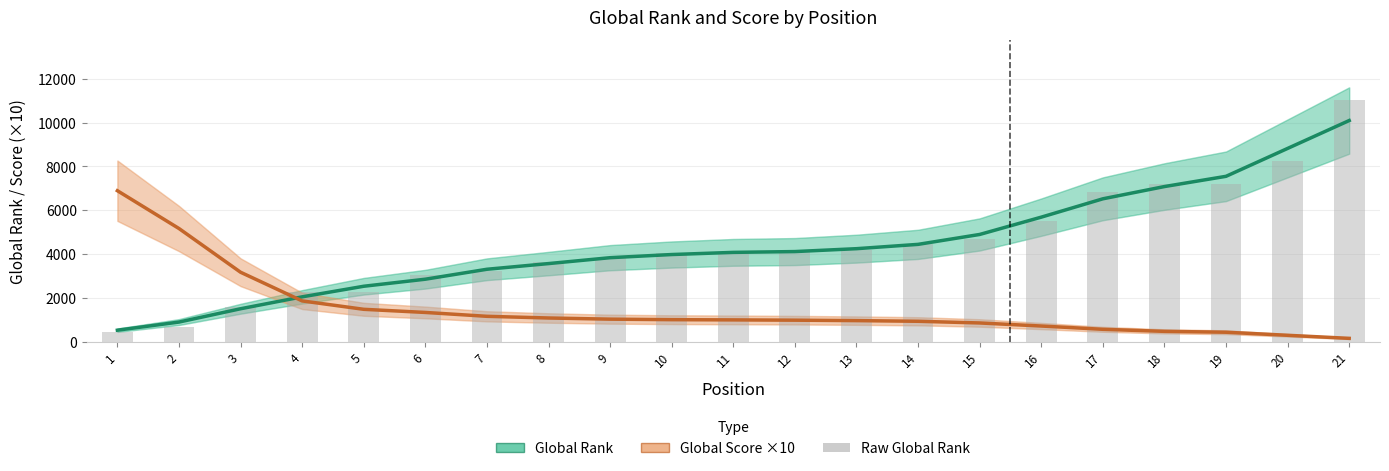

At which label does Global Score ×10 first exceed 993?

1